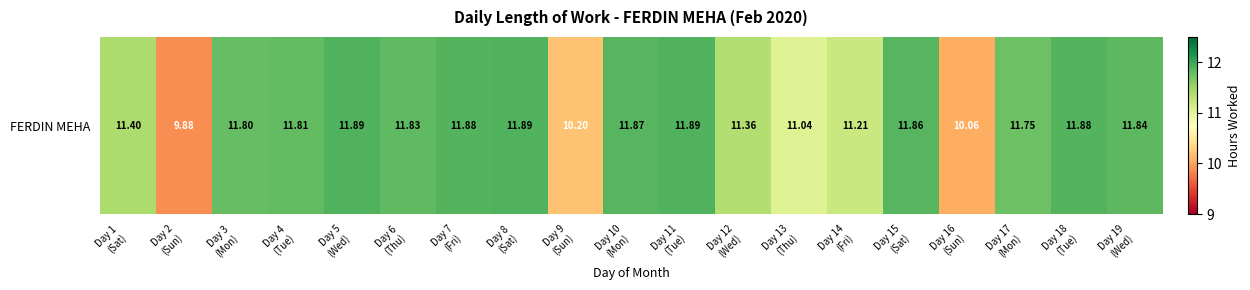

The value at Day 10
(Mon) is 11.9. True or false?

True